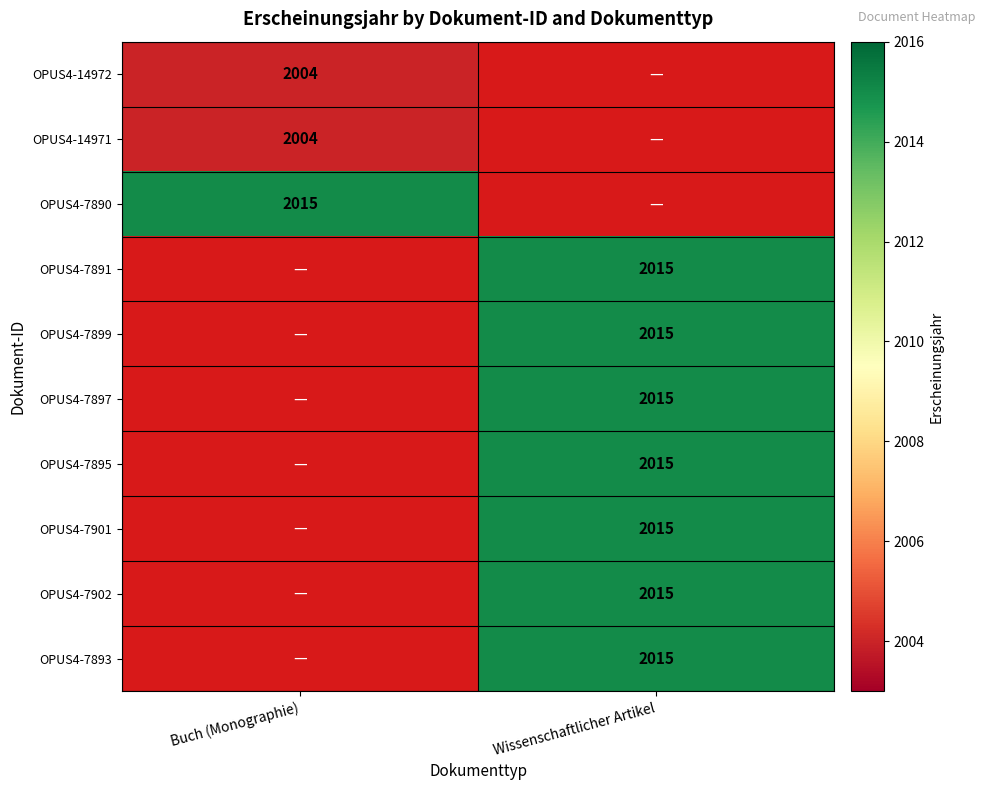

The OPUS4-14971 series shows 2004 at Buch (Monographie). True or false?

True